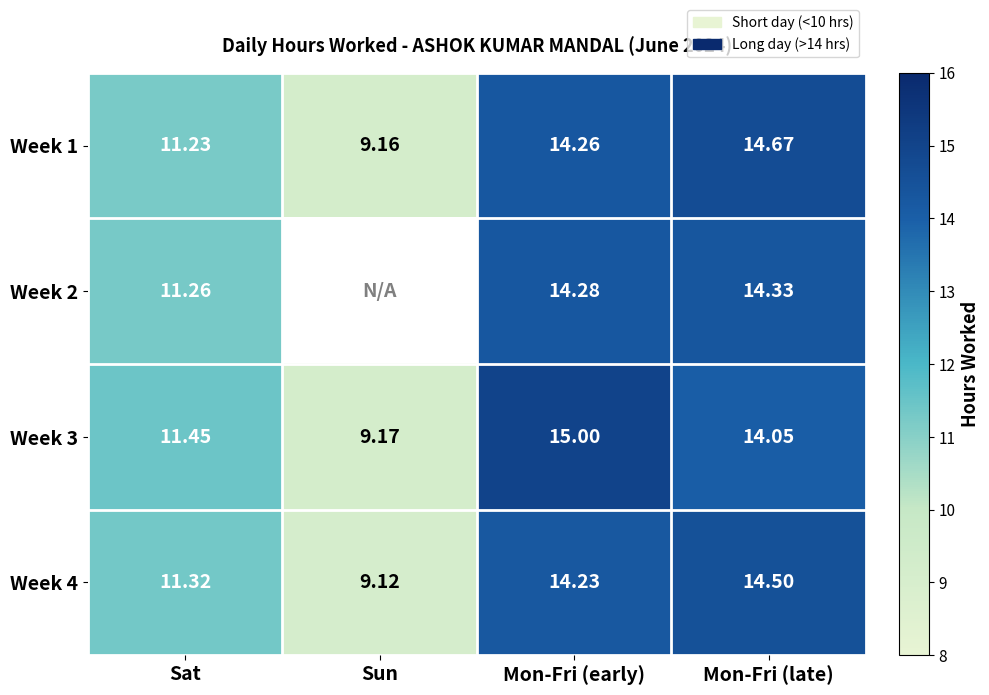

At which category is the sum across all series the highest?

Mon-Fri (early)